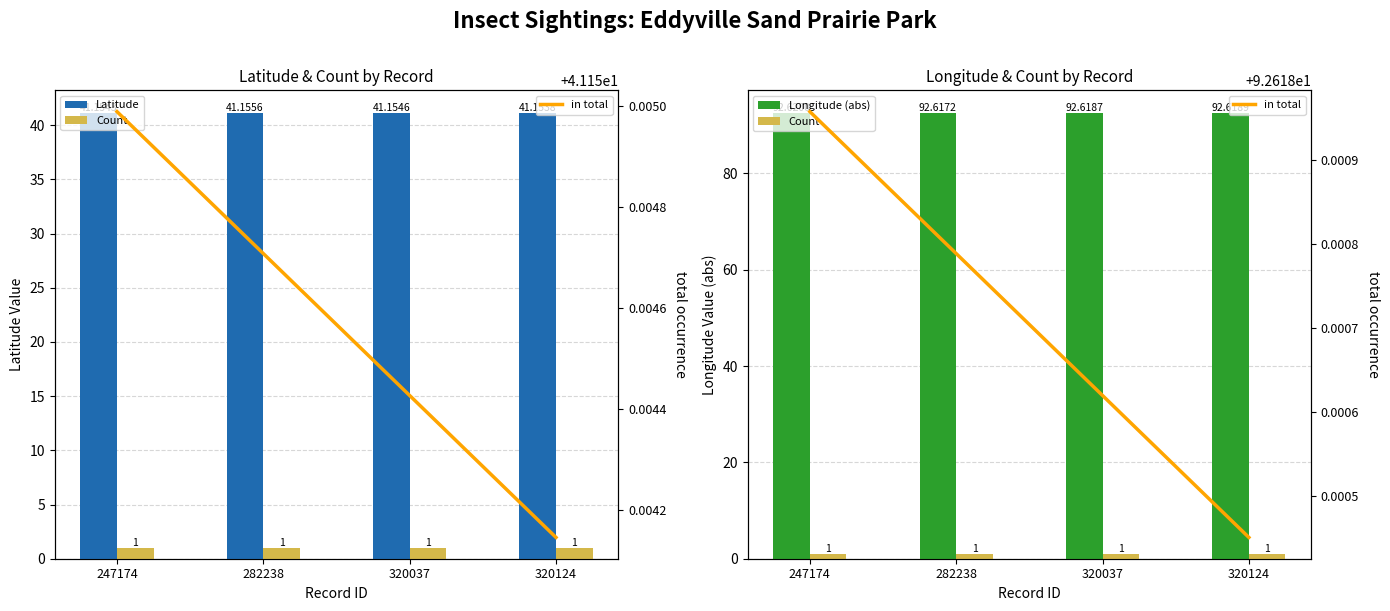

Are the bars horizontal?

No